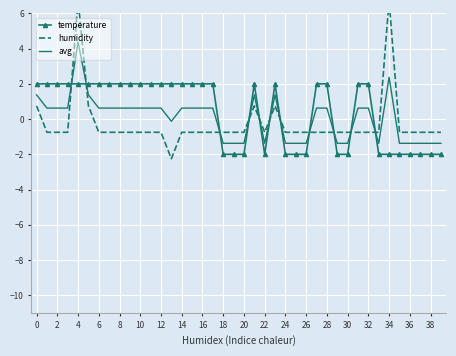

How many data points in avg are above 0?

24